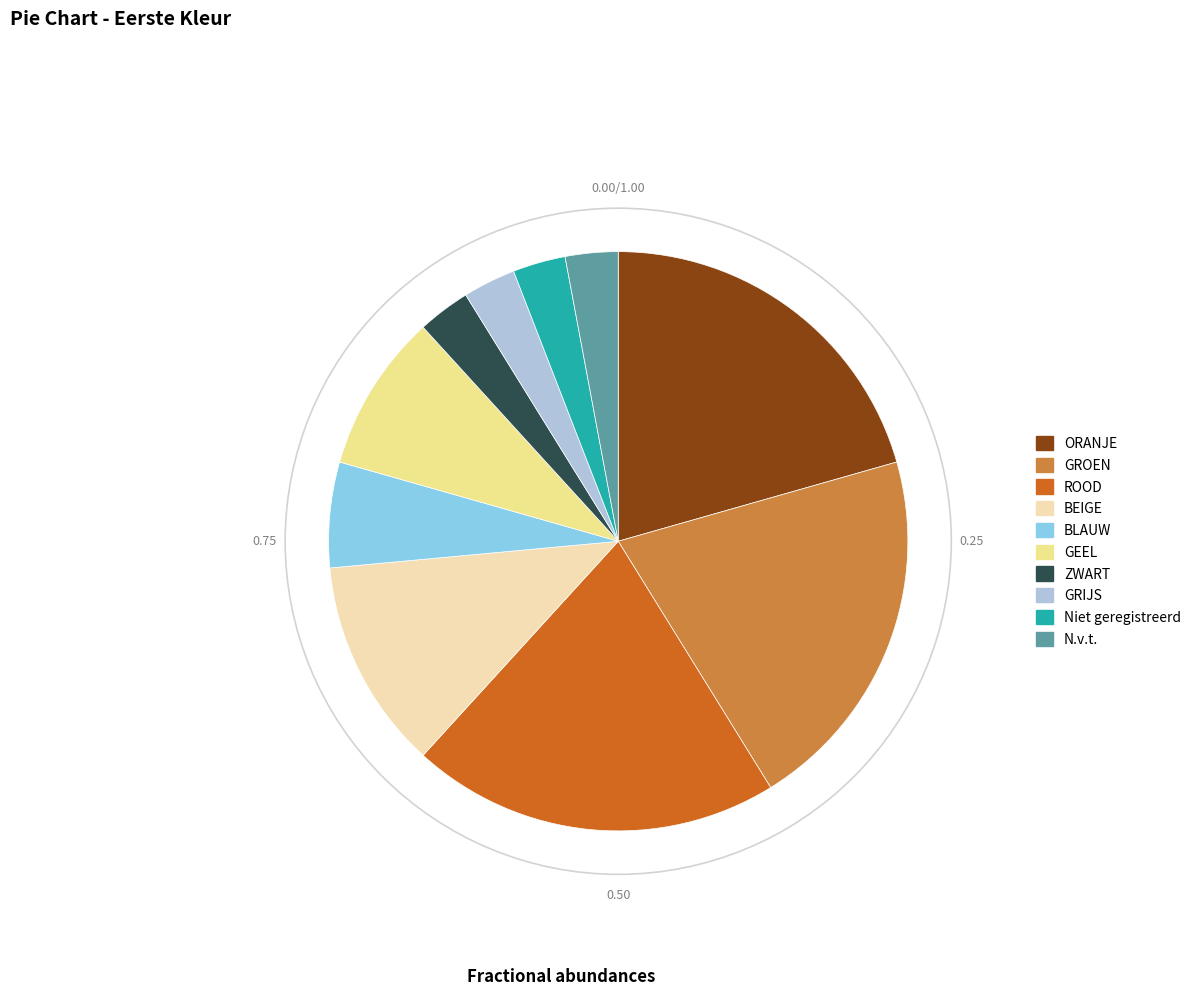

Combined, do GRIJS and BLAUW account for over 50%?

No